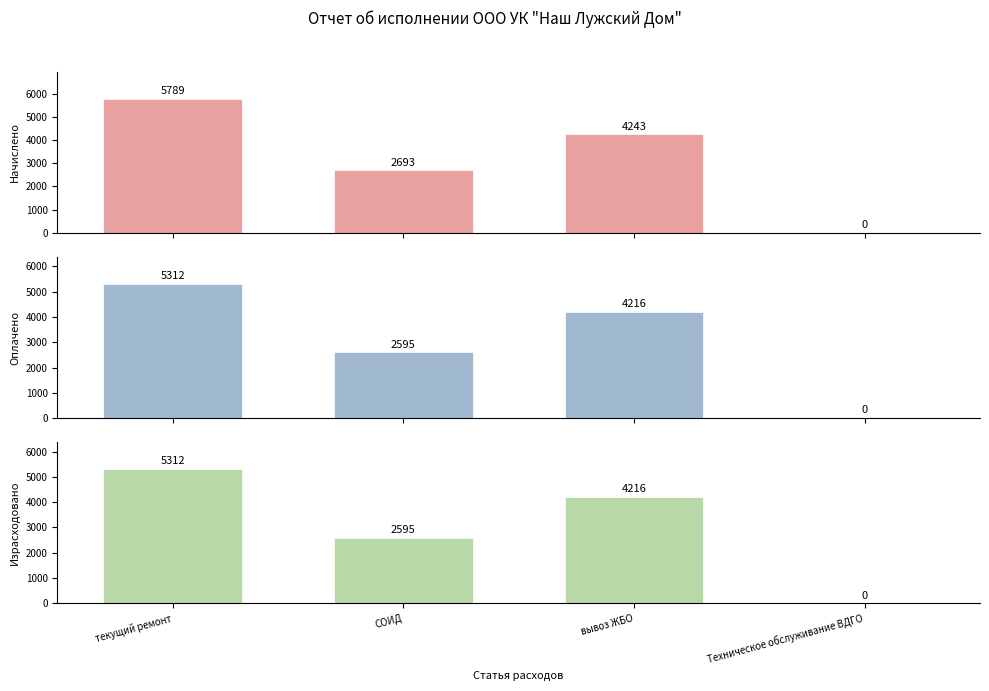

How many distinct data groups are displayed?

3